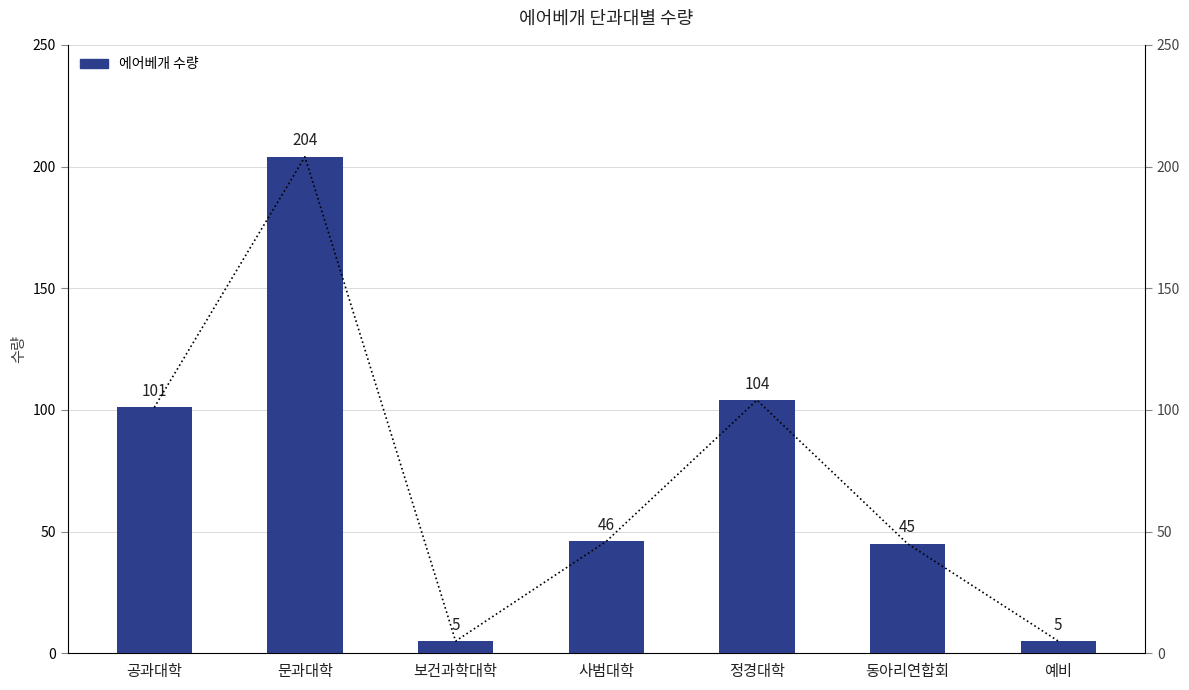

The chart shows a value of 46 at 사범대학. True or false?

True